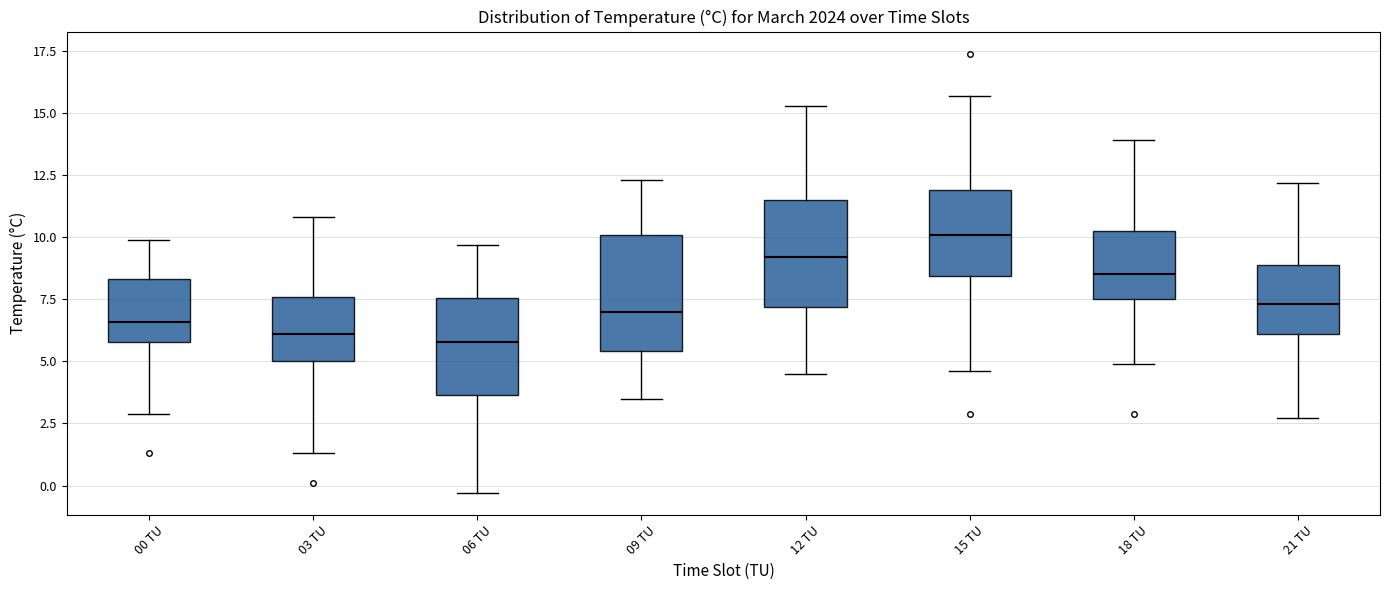

Reading left to right, read every box against the y-axis: the position of its median line, the range the box covers, and the ends of its whiskers. The values are not printed on the chart, so give them approximately, as read against the axis.

00 TU: median 6.5, box 6.0 to 8.5, whiskers 3.0 to 10.0
03 TU: median 6.0, box 5.0 to 7.5, whiskers 1.5 to 11.0
06 TU: median 6.0, box 3.5 to 7.5, whiskers -0.5 to 9.5
09 TU: median 7.0, box 5.5 to 10.0, whiskers 3.5 to 12.5
12 TU: median 9.0, box 7.0 to 11.5, whiskers 4.5 to 15.5
15 TU: median 10.0, box 8.5 to 12.0, whiskers 4.5 to 15.5
18 TU: median 8.5, box 7.5 to 10.5, whiskers 5.0 to 14.0
21 TU: median 7.5, box 6.0 to 9.0, whiskers 2.5 to 12.0